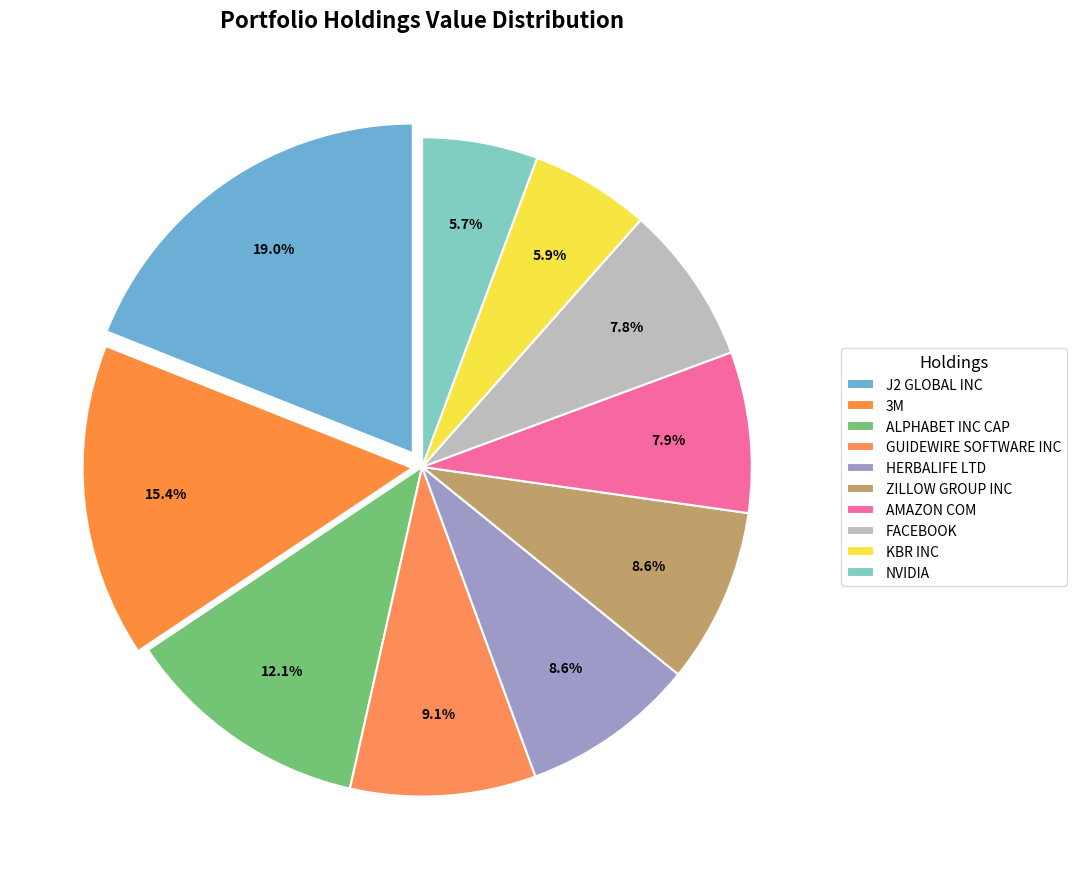

Is the sum of KBR INC and J2 GLOBAL INC greater than half?

No